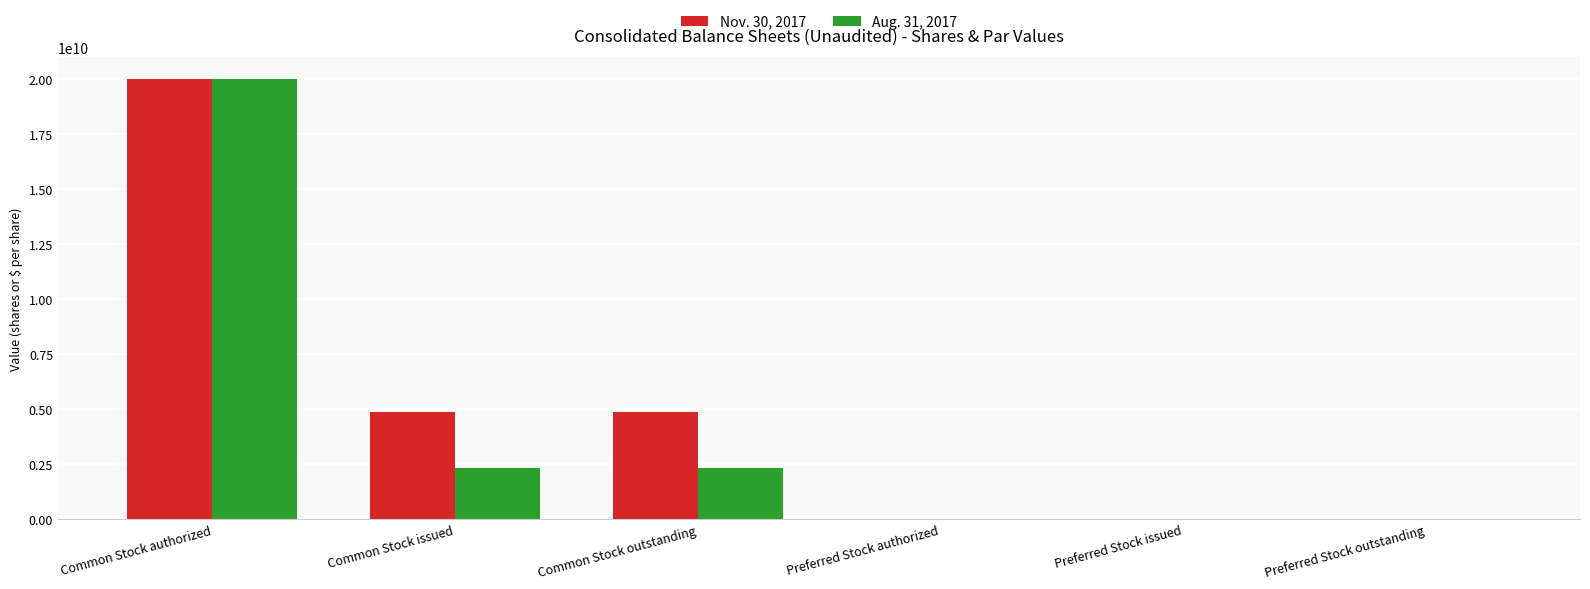

What are all the series names shown in the legend?

Nov. 30, 2017, Aug. 31, 2017